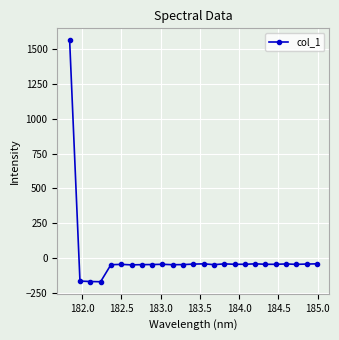

What is the value of the 16th point from the left?

-39.9